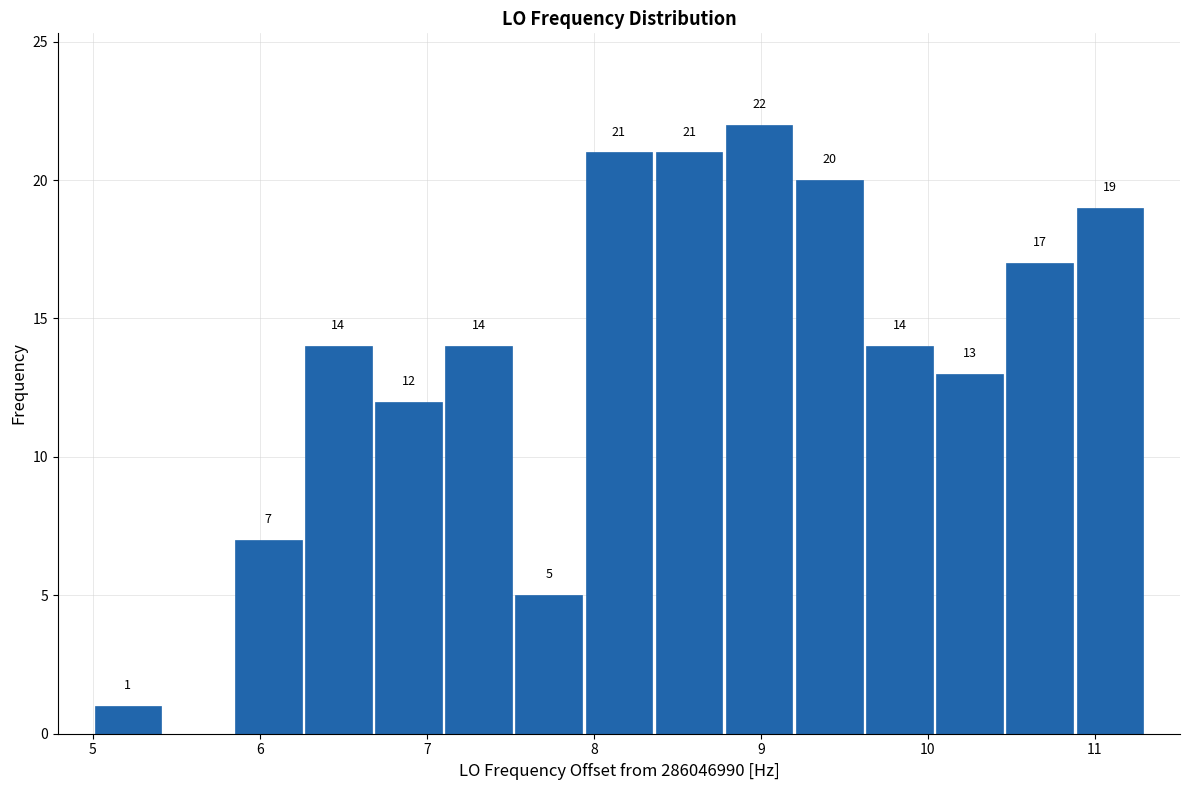

Over which range of the x-axis is the bar tallest?

8.78 to 9.20